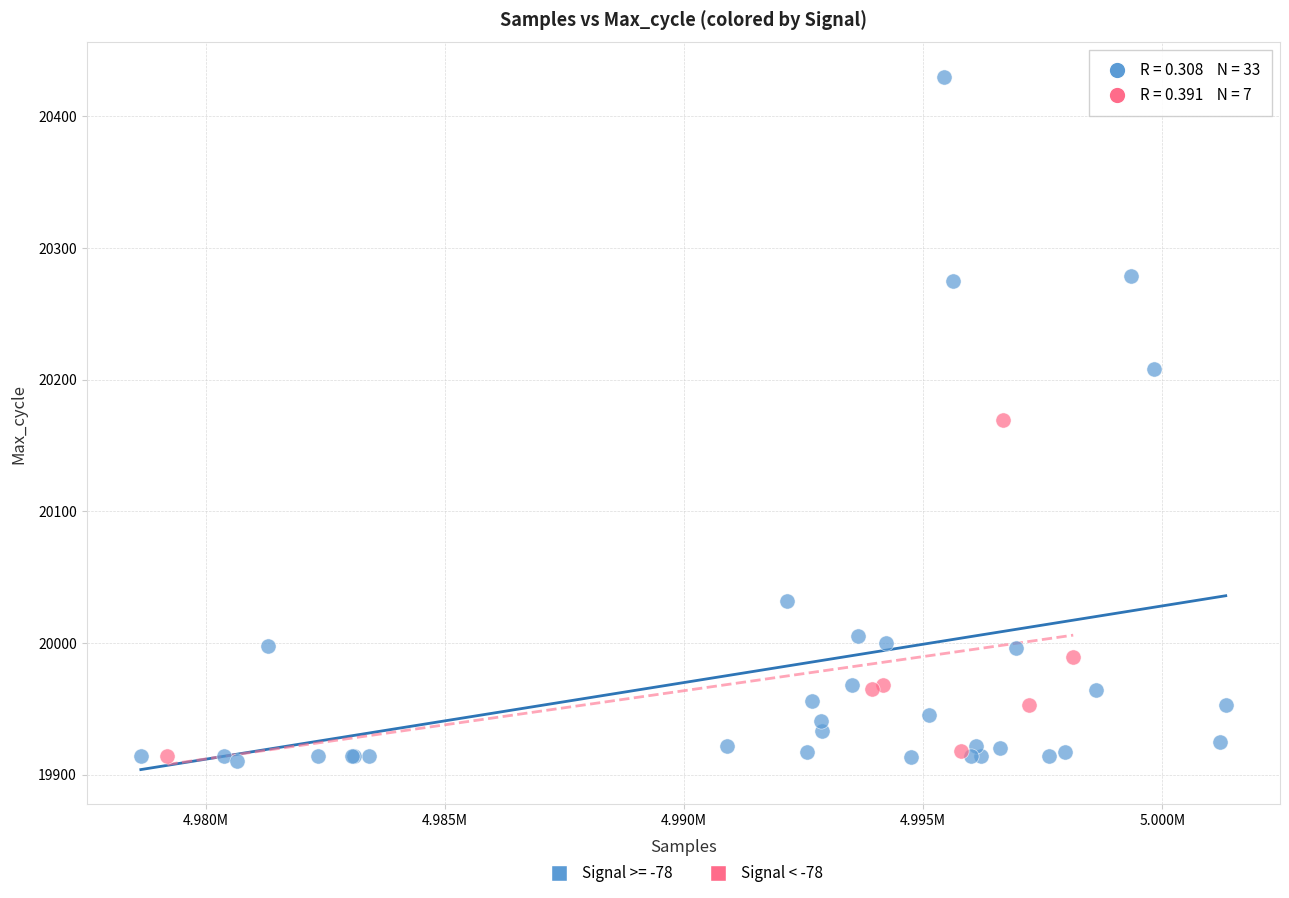

Which series reaches the maximum Y coordinate?

Signal >= -78